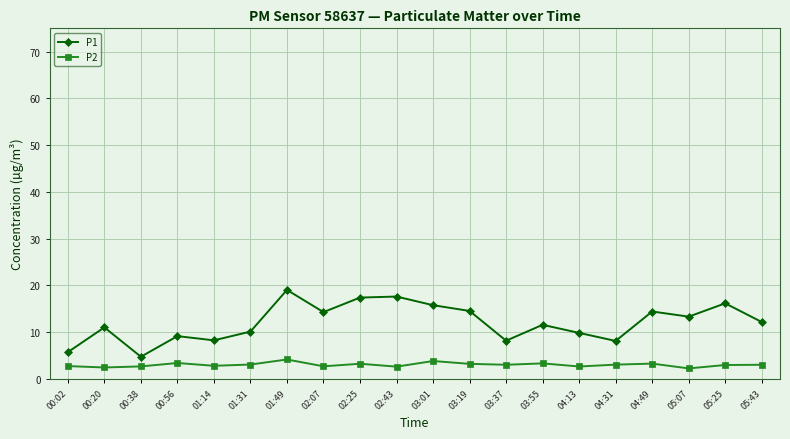

Rank the series at 02:25 from highest to lowest value.

P1, P2